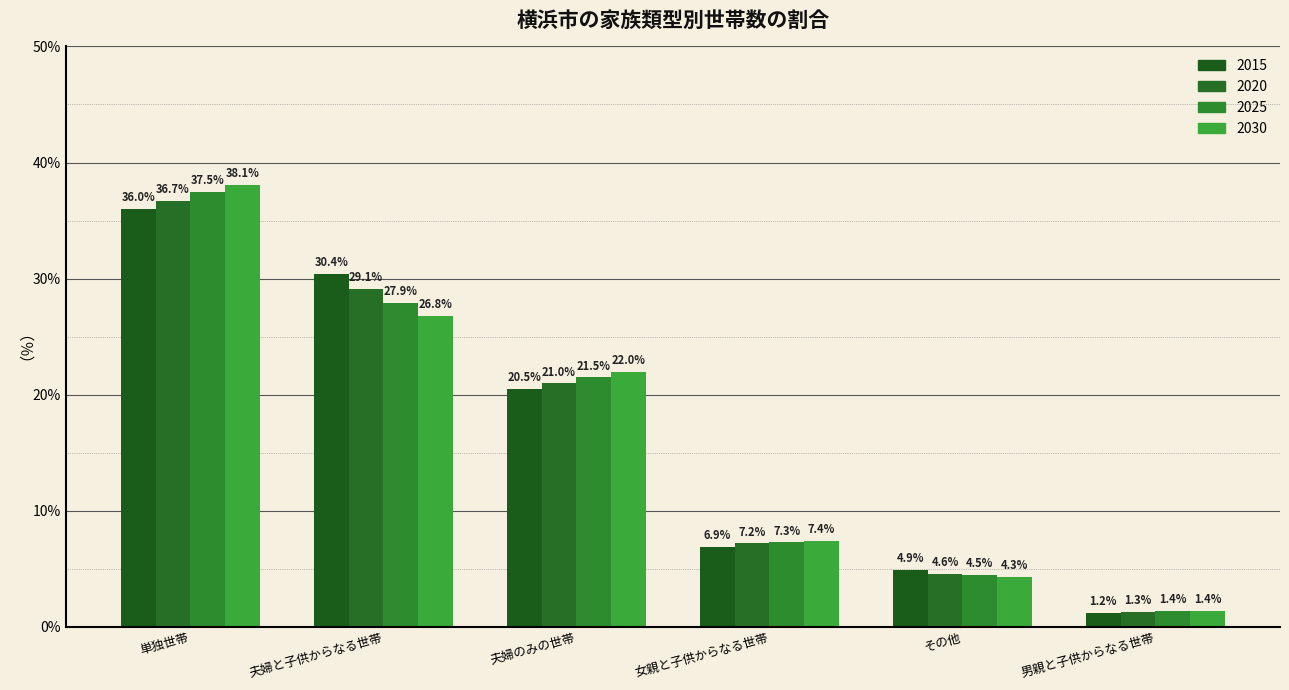

Reading left to right, list all the values displayed in this chart.

2015: 36.0	30.4	20.5	6.9	4.9	1.2
2020: 36.7	29.1	21.0	7.2	4.6	1.3
2025: 37.5	27.9	21.5	7.3	4.5	1.4
2030: 38.1	26.8	22.0	7.4	4.3	1.4